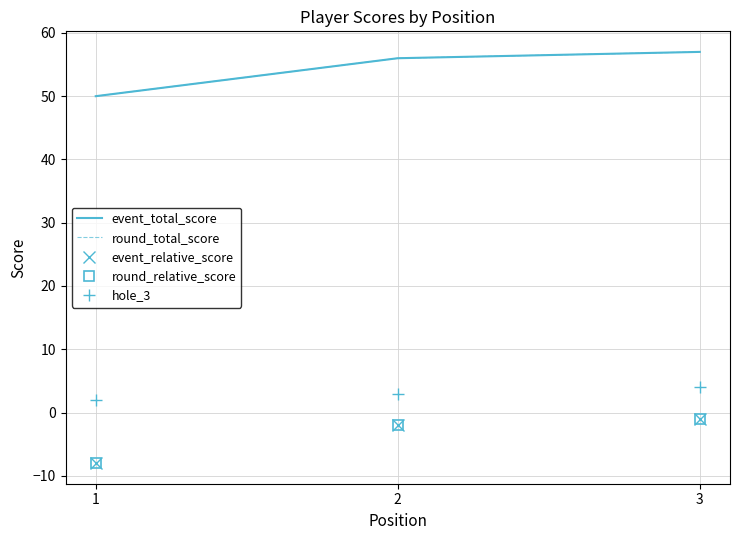

Rank the series at 1 from highest to lowest value.

event_total_score, round_total_score, hole_3, event_relative_score, round_relative_score